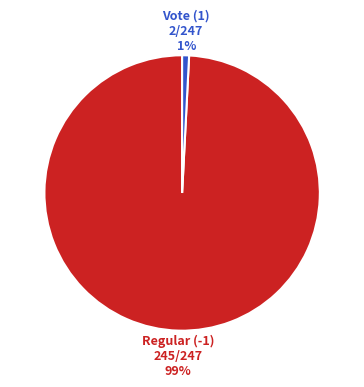

Is there any slice that represents more than half of the pie?

Yes